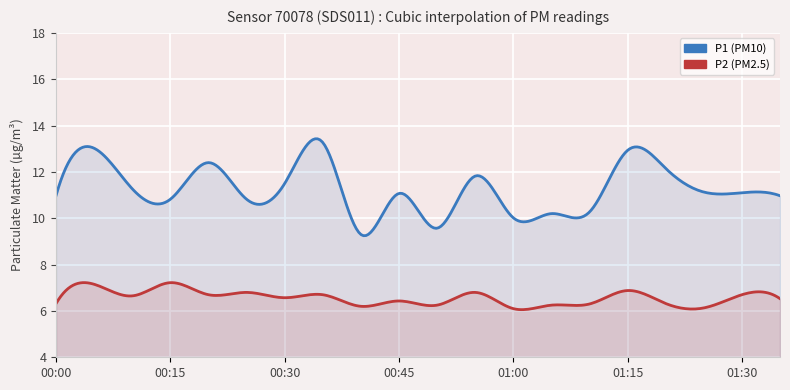

Reading left to right, list all the values displayed in this chart.

P1: 11.0	13.0	11.3	10.8	12.4	10.8	11.5	13.3	9.3	11.1	9.6	11.8	10.0	10.2	10.3	12.9	12.2	11.1	11.1	11.0
P2: 6.3	7.2	6.7	7.2	6.7	6.8	6.6	6.7	6.2	6.4	6.2	6.8	6.1	6.2	6.3	6.9	6.3	6.1	6.7	6.5